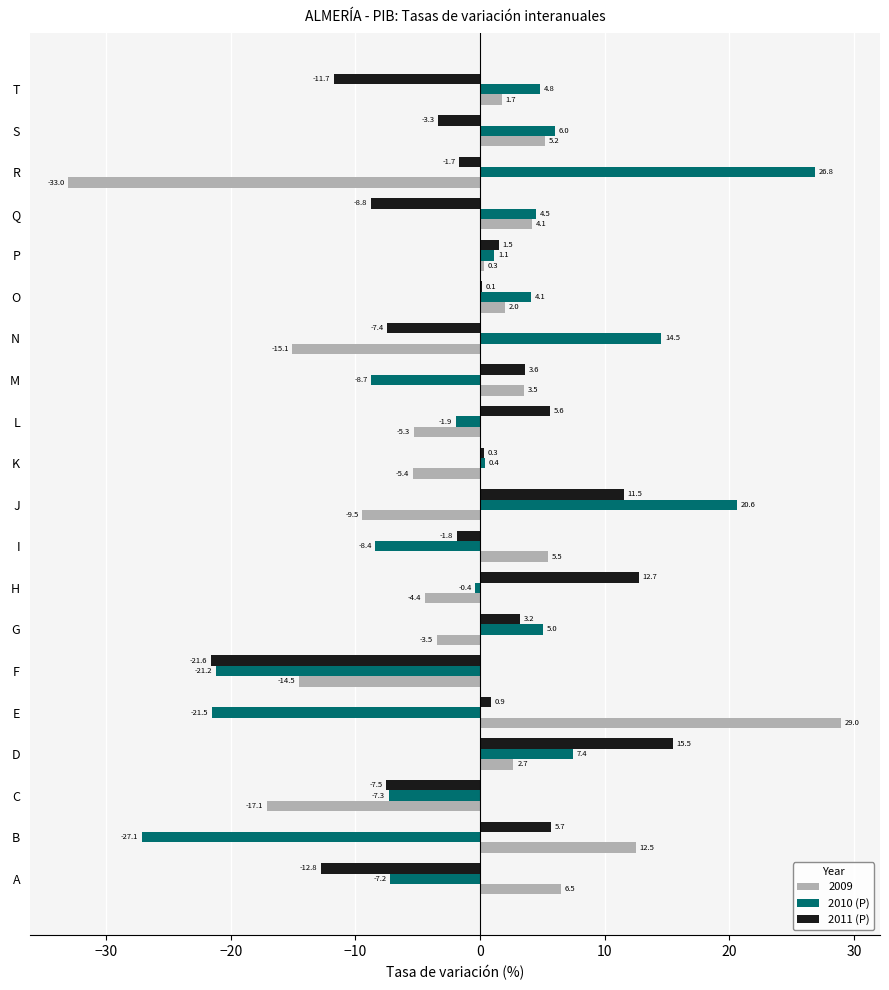

What is the maximum value shown in the chart?

29.0